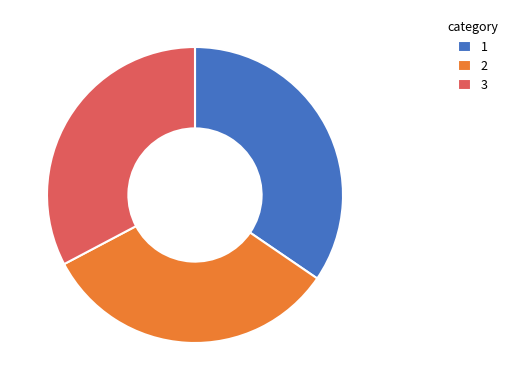

What is the ratio of the value at 3 to the value at 1?

0.9